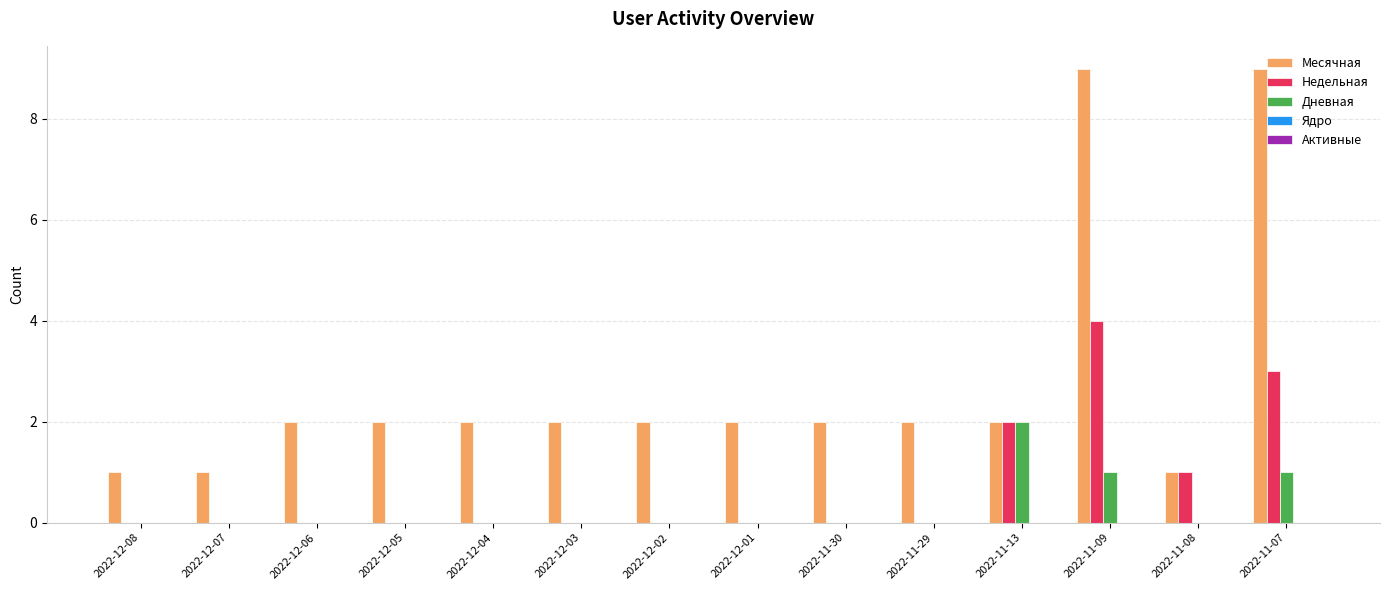

Which series changed the most between 2022-12-03 and 2022-11-07?

Месячная